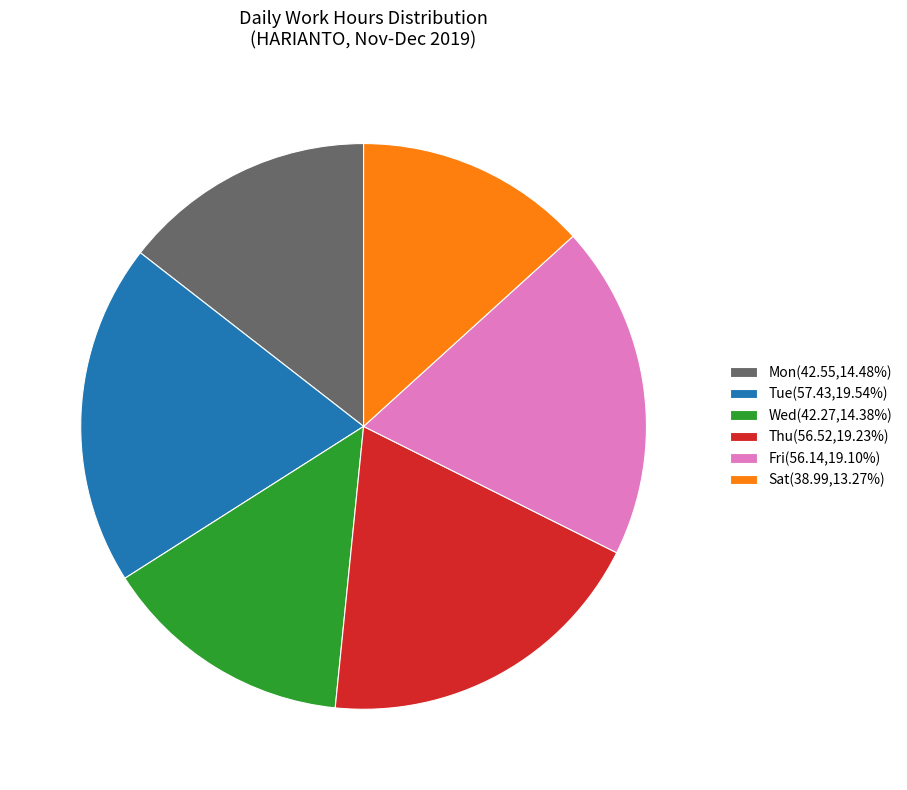

What is the ratio of the value at Sat(38.99,13.27%) to the value at Tue(57.43,19.54%)?

0.7